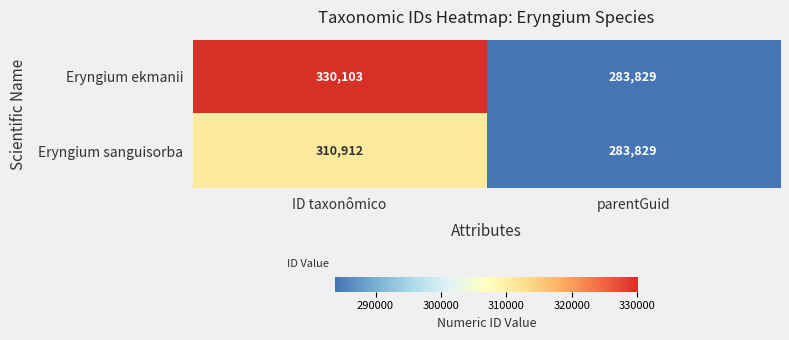

At which category is the sum across all series the highest?

ID taxonômico